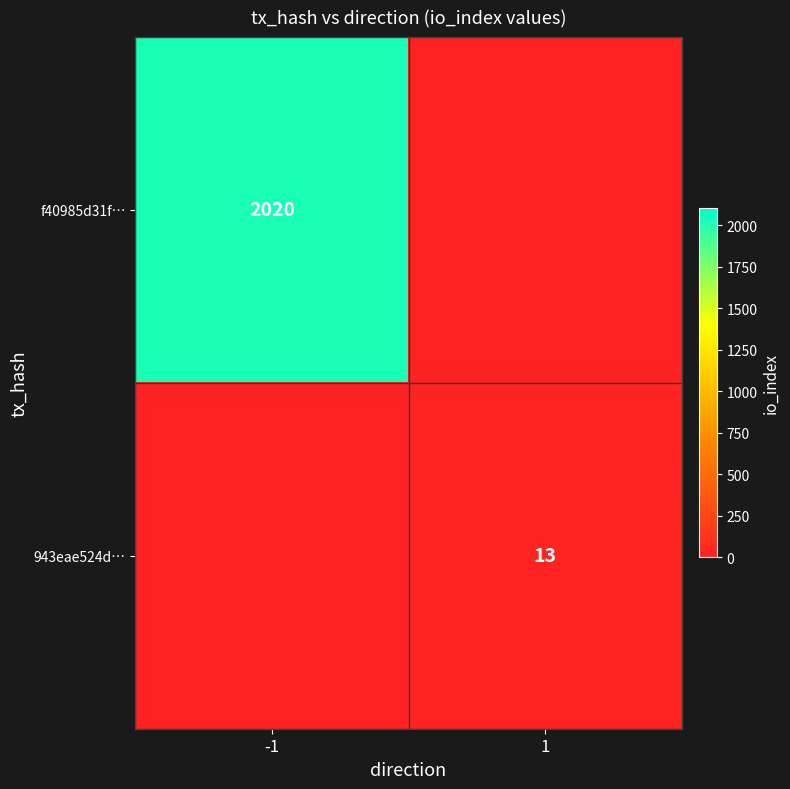

At how many categories does at least one series exceed 423?

1